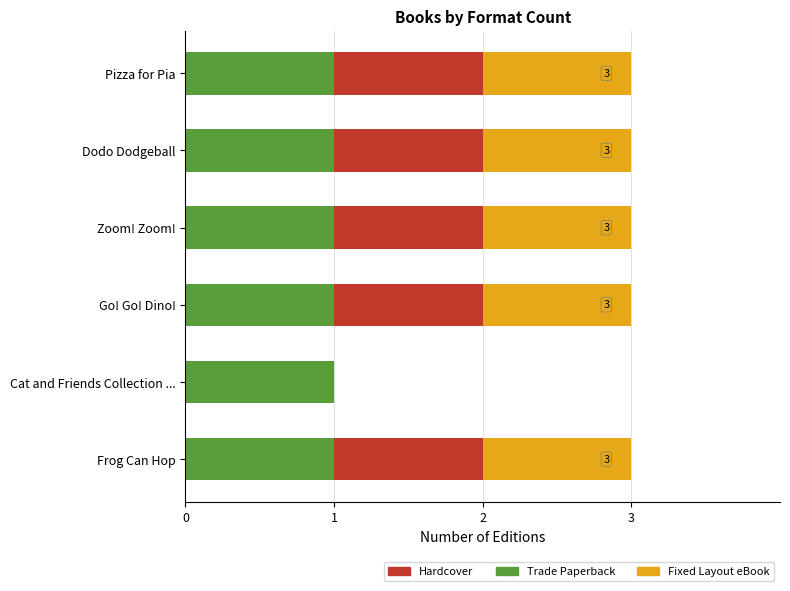

The Trade Paperback series shows 1 at Frog Can Hop. True or false?

True